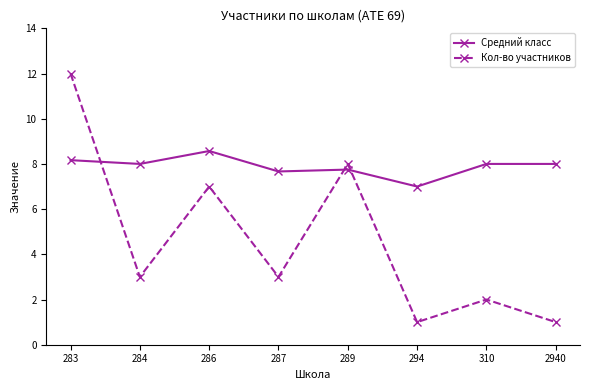

At which category does Средний класс reach its first local peak?

286